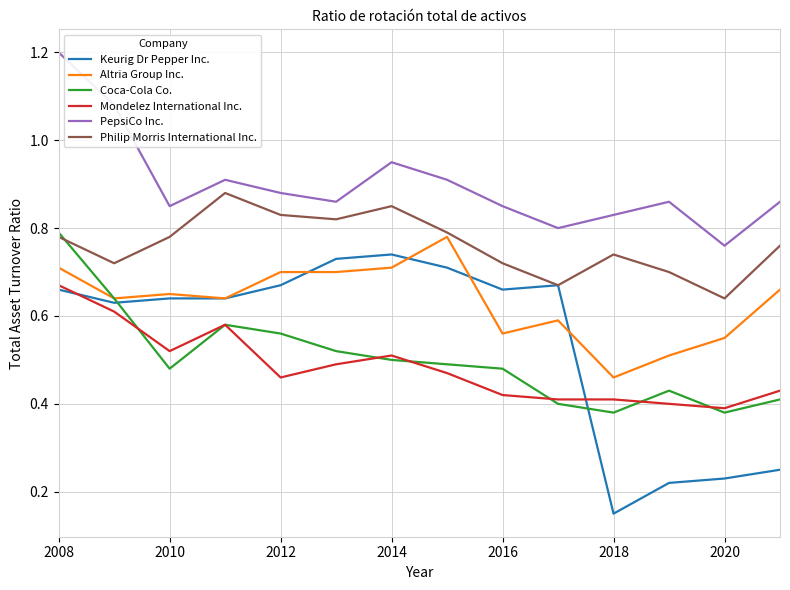

Which series has the largest range (max minus min)?

Keurig Dr Pepper Inc.